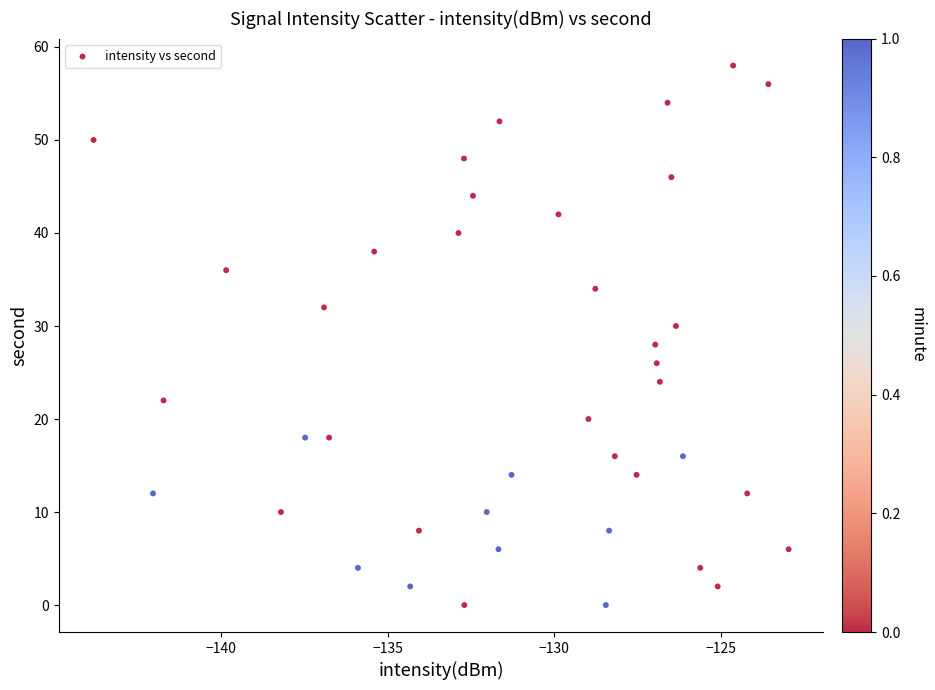

What is the range of Y values (max minus min)?

58